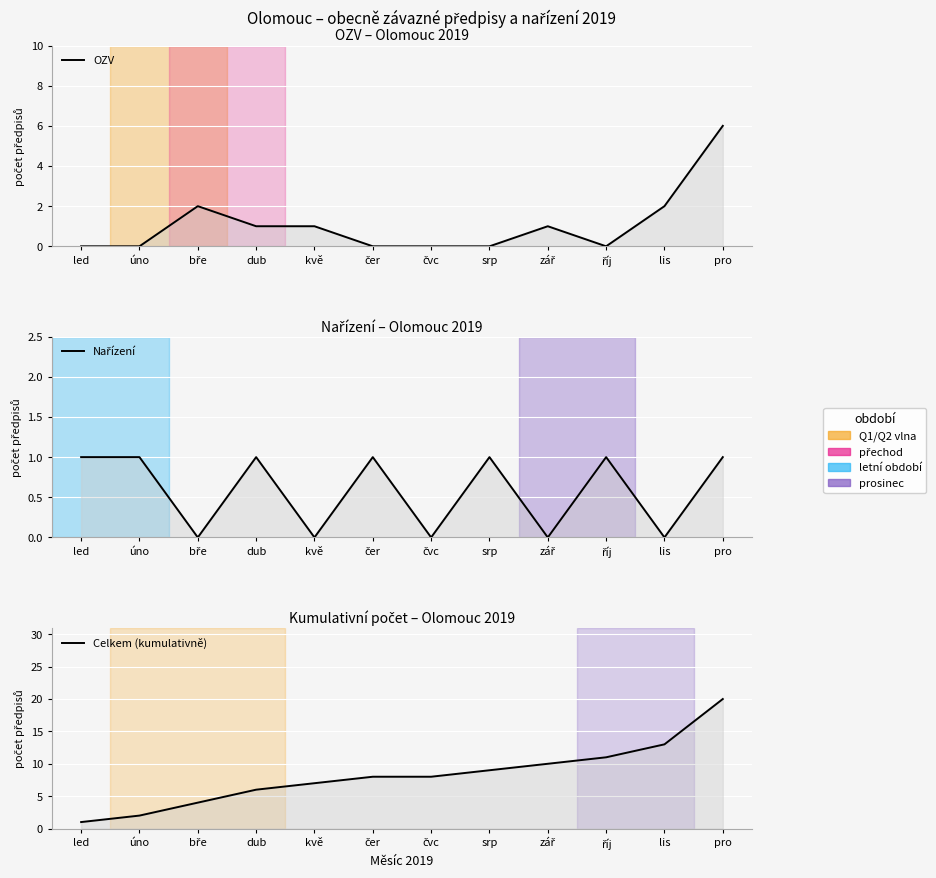

Where do Nařízení and OZV first cross each other?

úno and bře